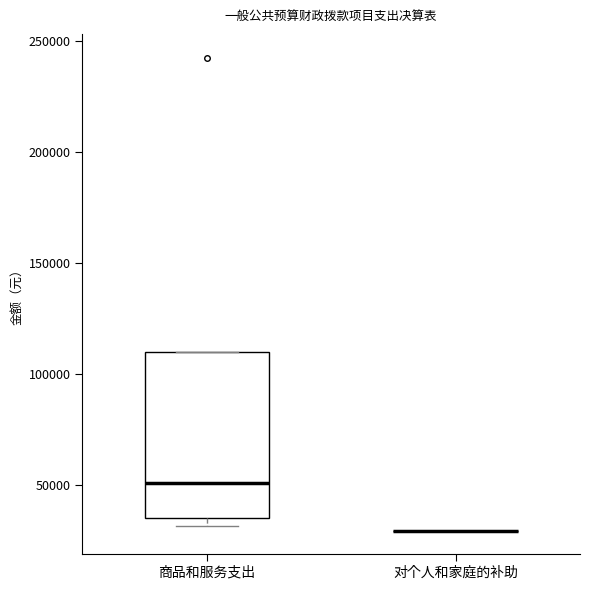

Reading left to right, read every box against the y-axis: the position of its median line, the range the box covers, and the ends of its whiskers. The values are not printed on the chart, so give them approximately, as read against the axis.

商品和服务支出: median 50000, box 35000 to 110000, whiskers 30000 to 110000
对个人和家庭的补助: box collapsed to a line at 30000, whiskers 30000 to 30000